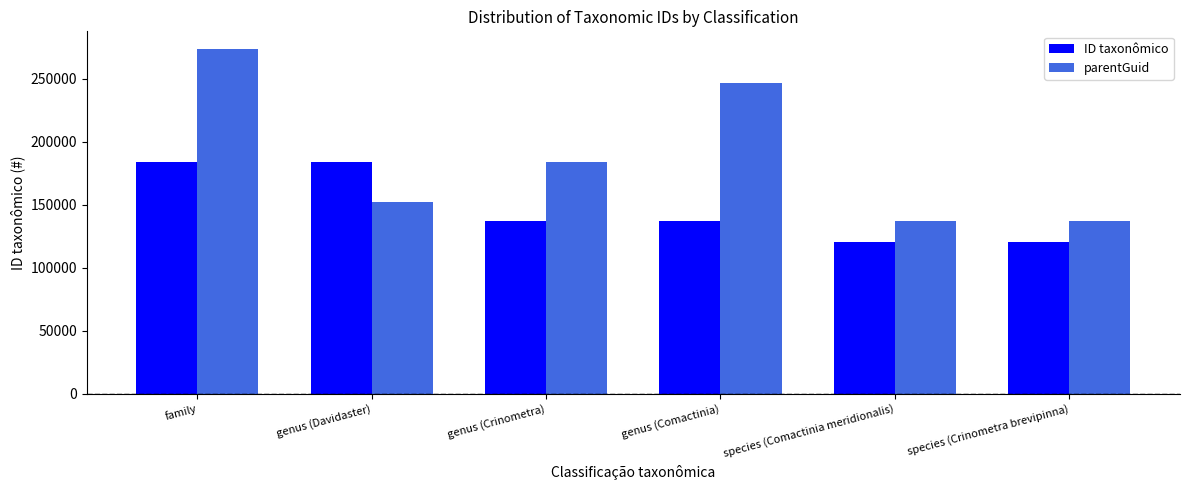

What is the highest value of the ID taxonômico series?

183907